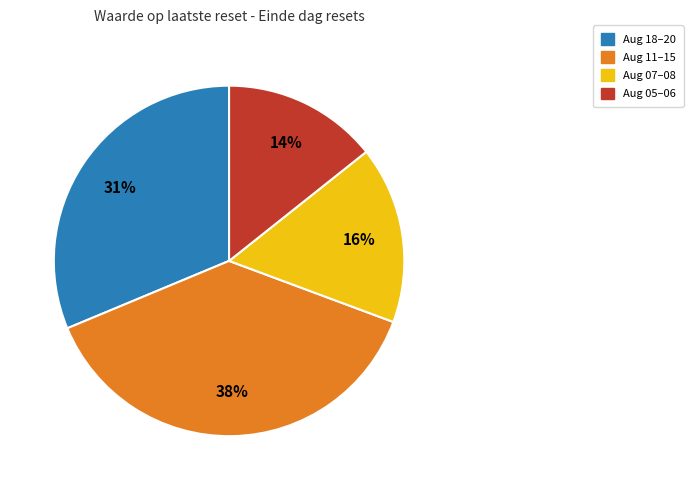

To the nearest percent, what is the difference between the largest and smallest slice percentages?

24%